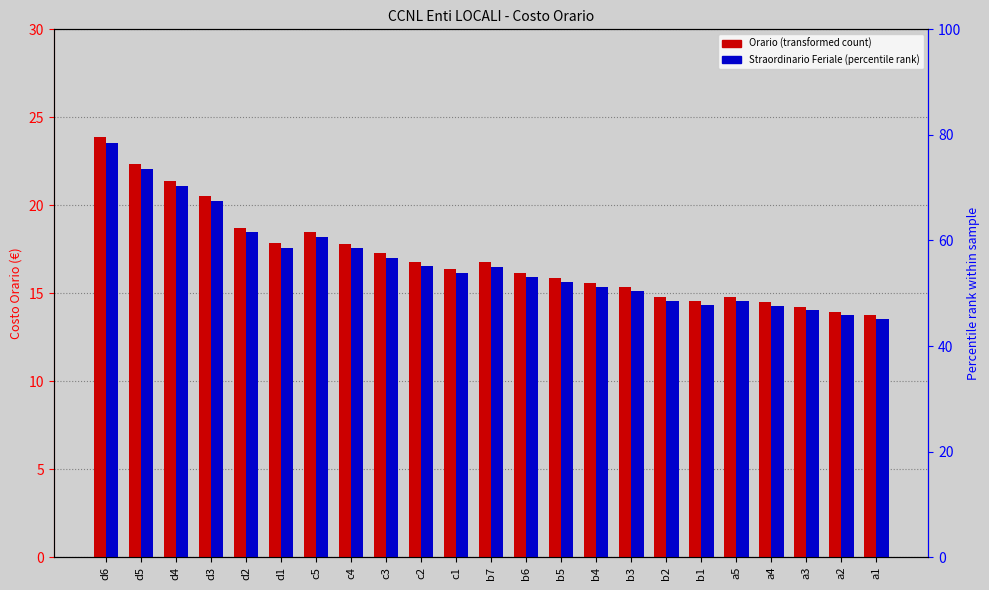

Does the chart contain any negative values?

No